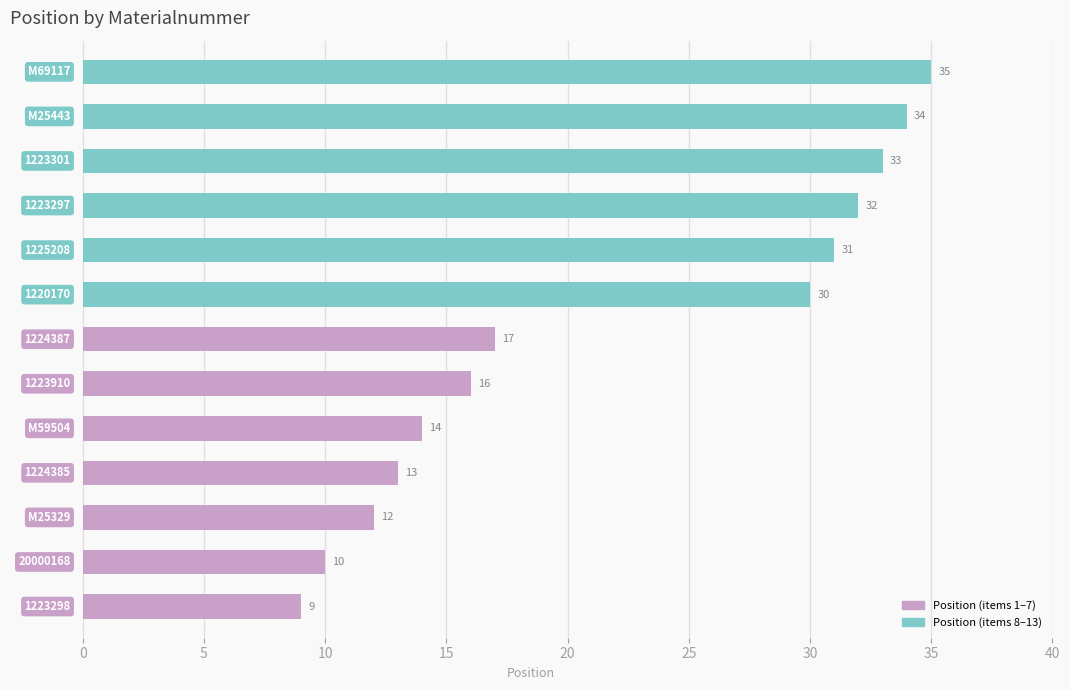

What is the difference between the maximum and minimum values?

26